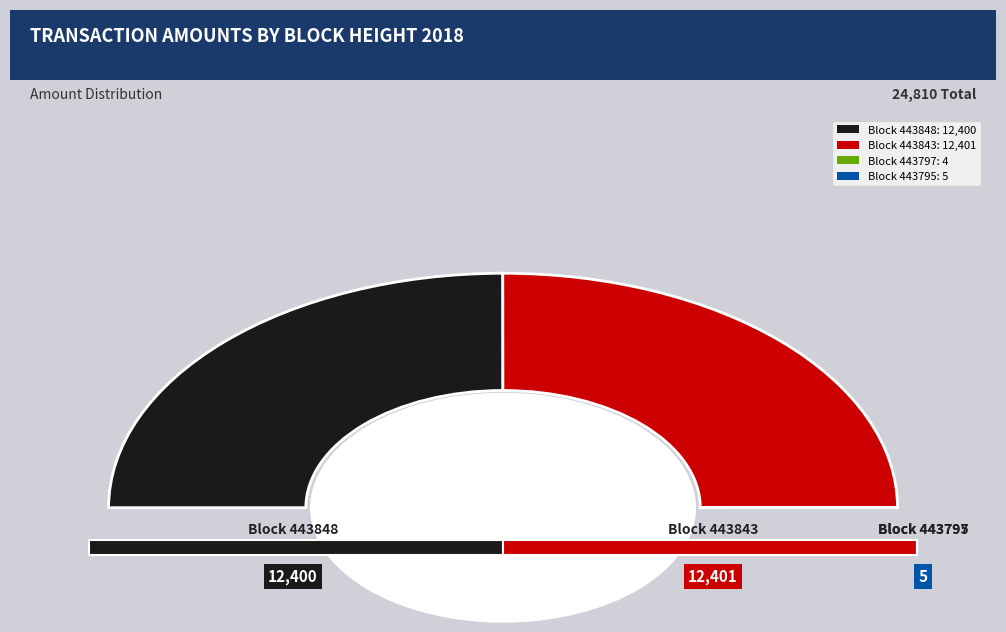

Rank the categories by value from highest to lowest.

443843, 443848, 443795, 443797